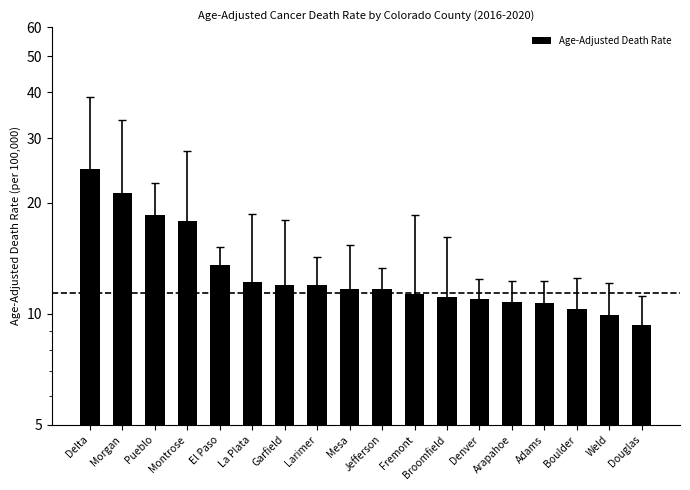

Where does the data first go above 11?

Delta